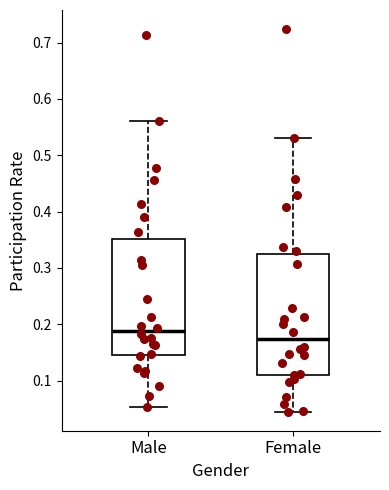

Reading left to right, transcribe this box plot: for each box, give where its median line is, the range the box spans, and where its two whiskers end, as read against the y-axis. The values are not printed on the chart, so give them approximately, as read against the axis.

Male: median 0.19, box 0.14 to 0.35, whiskers 0.05 to 0.56
Female: median 0.17, box 0.11 to 0.32, whiskers 0.04 to 0.53